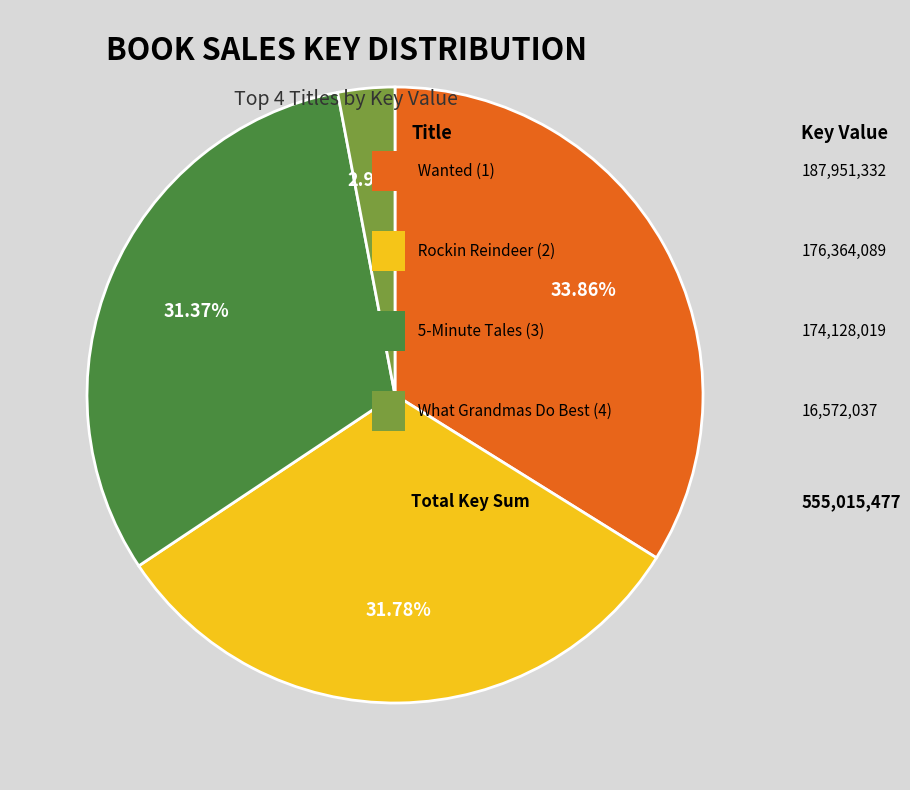

Is there a majority slice in this chart?

No